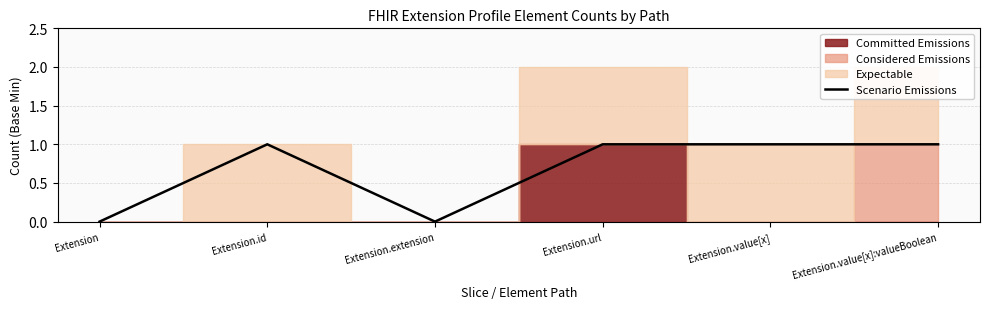

What is the difference between the second highest and second lowest values?

1